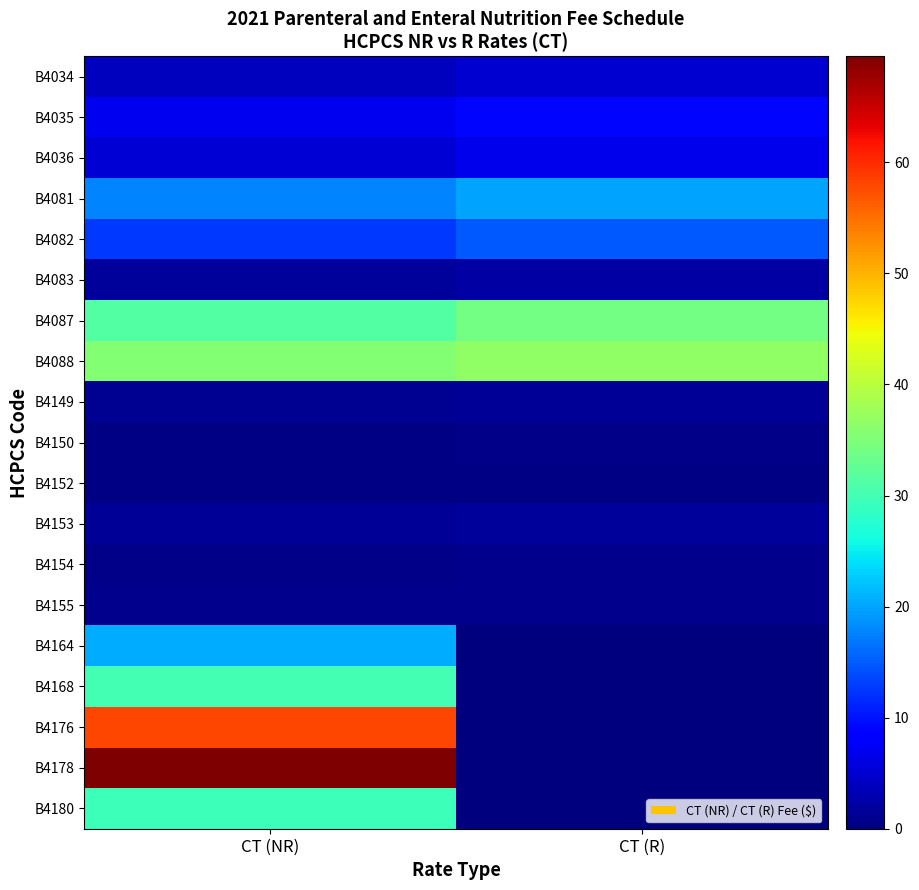

Reading left to right, list all the values displayed in this chart.

B4034: CT (NR)=4.0	CT (R)=5.0
B4035: CT (NR)=6.8	CT (R)=9.2
B4036: CT (NR)=5.3	CT (R)=6.6
B4081: CT (NR)=17.7	CT (R)=20.1
B4082: CT (NR)=12.6	CT (R)=14.7
B4083: CT (NR)=1.9	CT (R)=2.2
B4087: CT (NR)=31.3	CT (R)=34.0
B4088: CT (NR)=35.5	CT (R)=36.5
B4149: CT (NR)=1.2	CT (R)=1.4
B4150: CT (NR)=0.5	CT (R)=0.6
B4152: CT (NR)=0.4	CT (R)=0.5
B4153: CT (NR)=1.4	CT (R)=1.7
B4154: CT (NR)=0.8	CT (R)=1.0
B4155: CT (NR)=0.8	CT (R)=0.9
B4164: CT (NR)=20.5	CT (R)=0.0
B4168: CT (NR)=30.0	CT (R)=0.0
B4176: CT (NR)=58.0	CT (R)=0.0
B4178: CT (NR)=69.5	CT (R)=0.0
B4180: CT (NR)=29.5	CT (R)=0.0